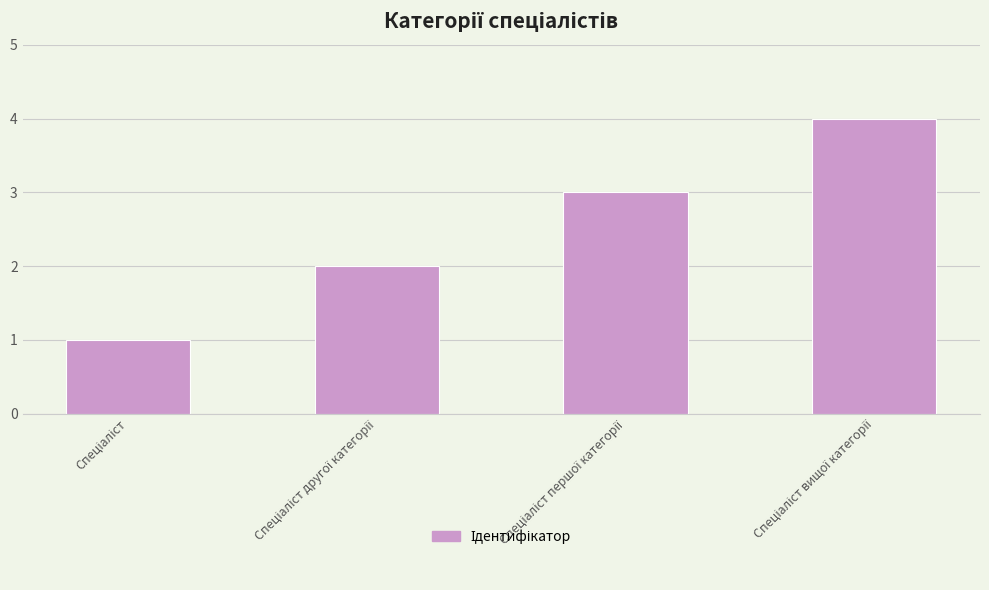

What is the difference between the maximum and minimum values?

3